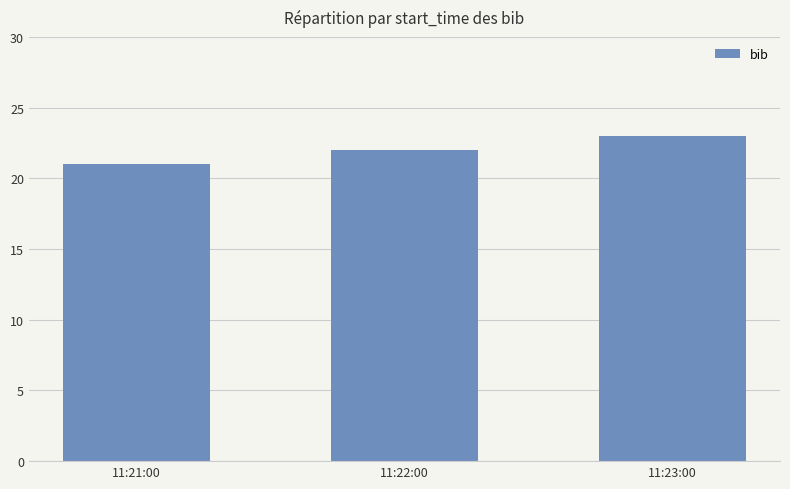

Between 11:23:00 and 11:22:00, which is larger?

11:23:00